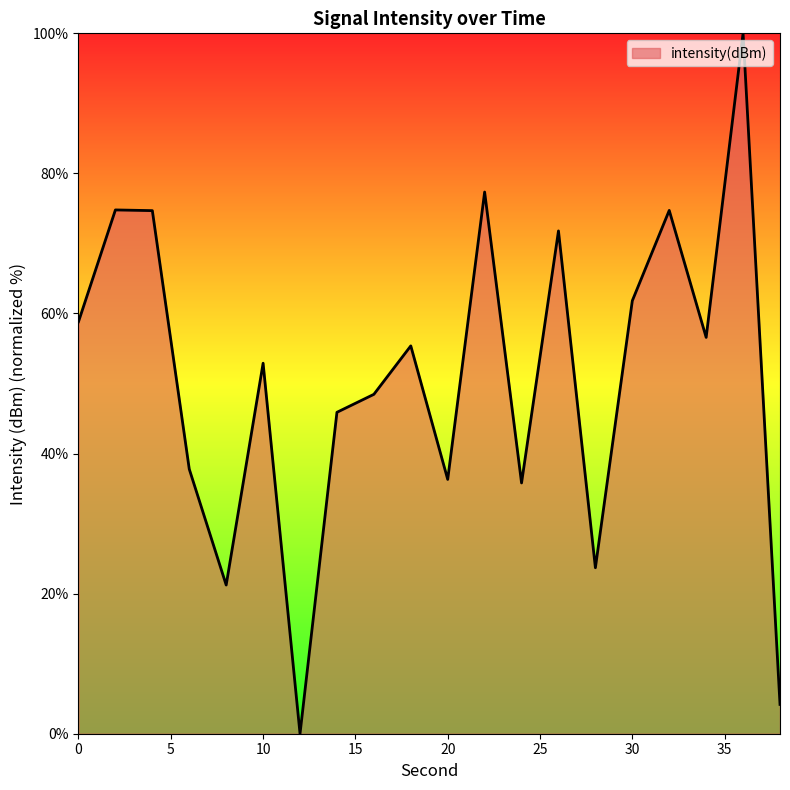

What is the sum of all values?

1012.2